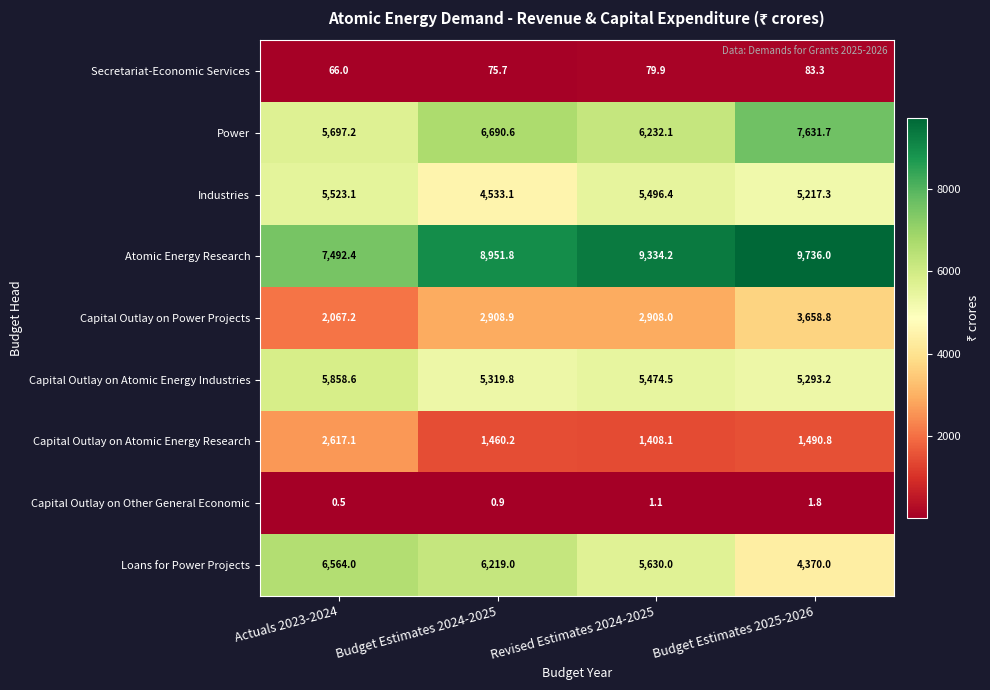

Is it true that Secretariat-Economic Services equals 66.0 at Actuals 2023-2024?

True